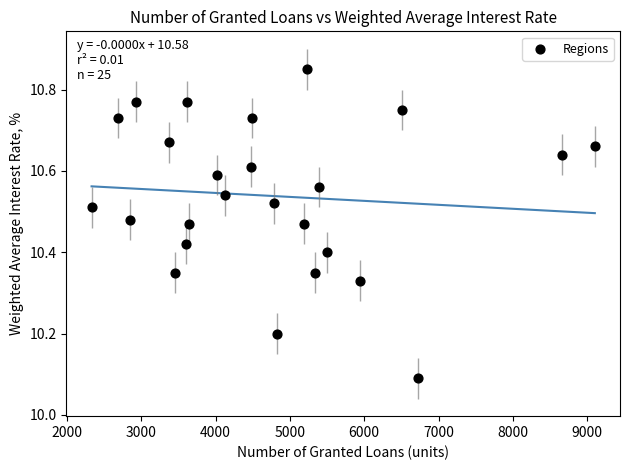

What is the range of Y values (max minus min)?

0.8